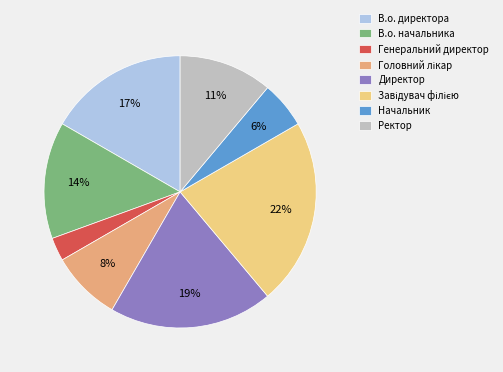

To the nearest percent, what percentage of the pie is Начальник?

6%